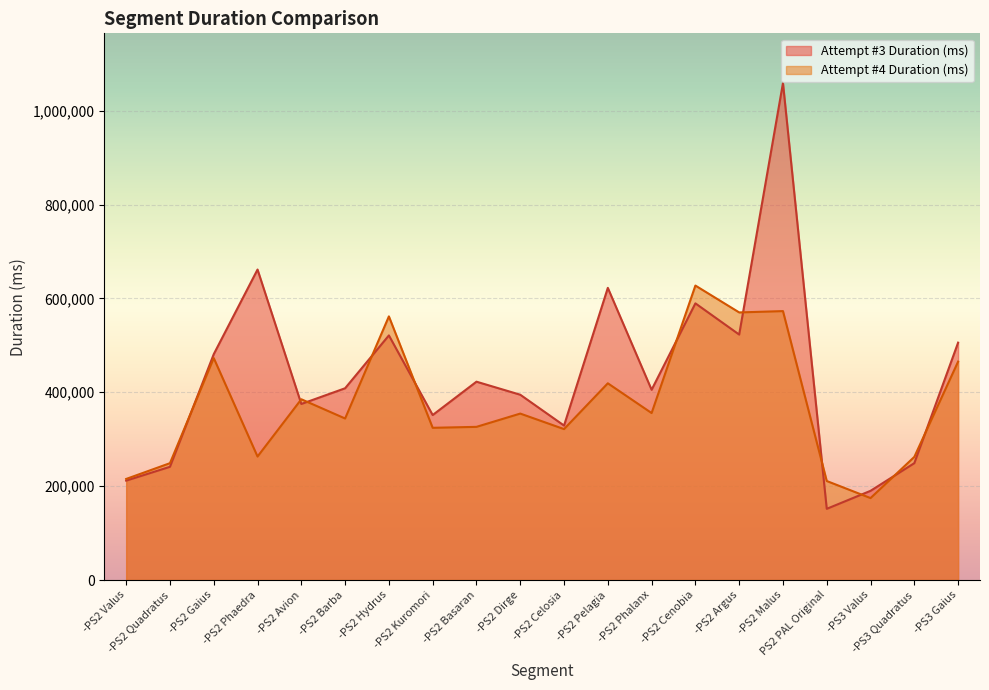

What is the difference between the Attempt #3 Duration (ms) values at -PS2 Avion and -PS2 Malus?

683771